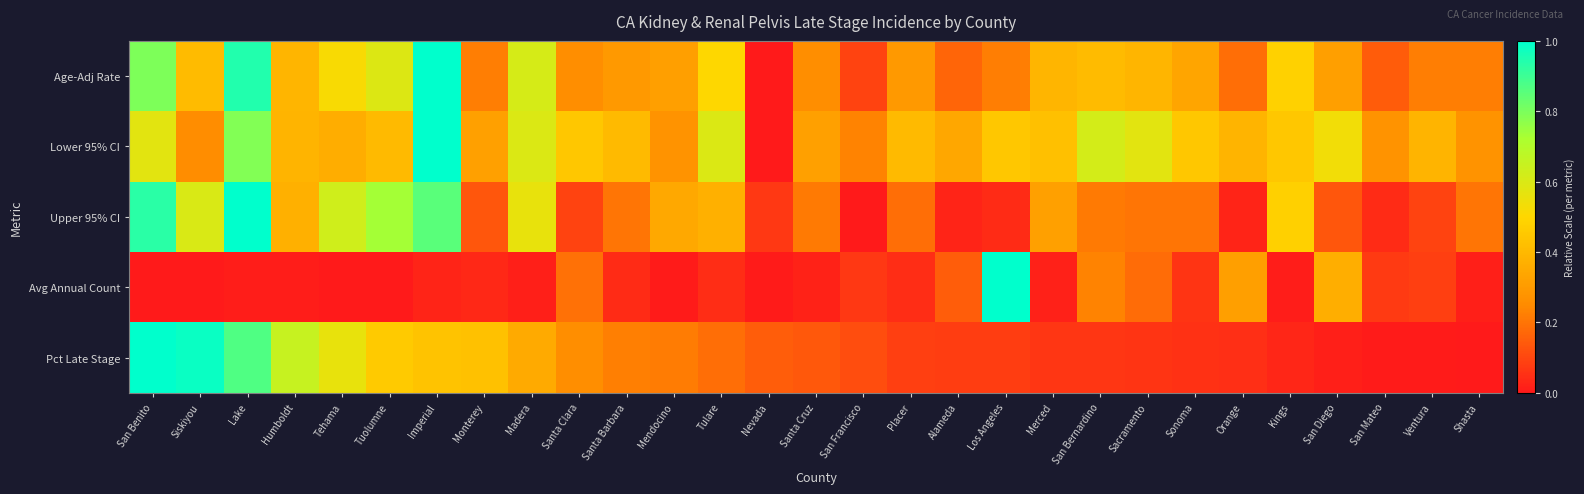

Which series has the largest total across all categories?

Lower 95% CI